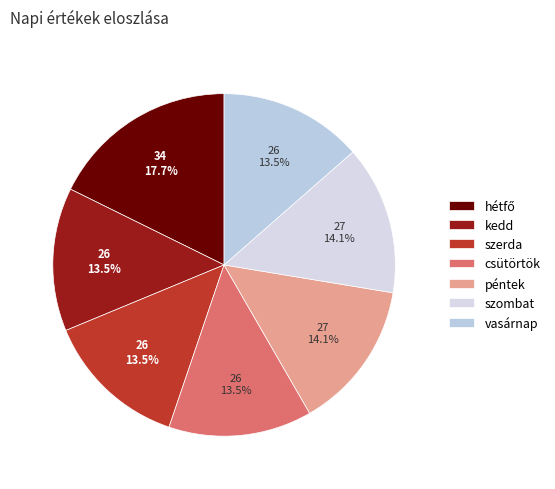

Does any single category account for the majority?

No